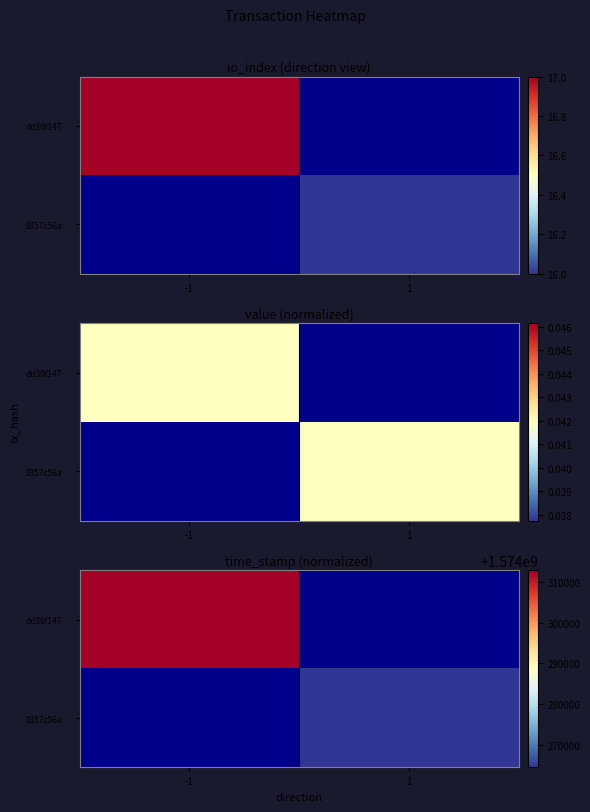

What is the approximate value of 0357c56a… at 1?

1574264533.0